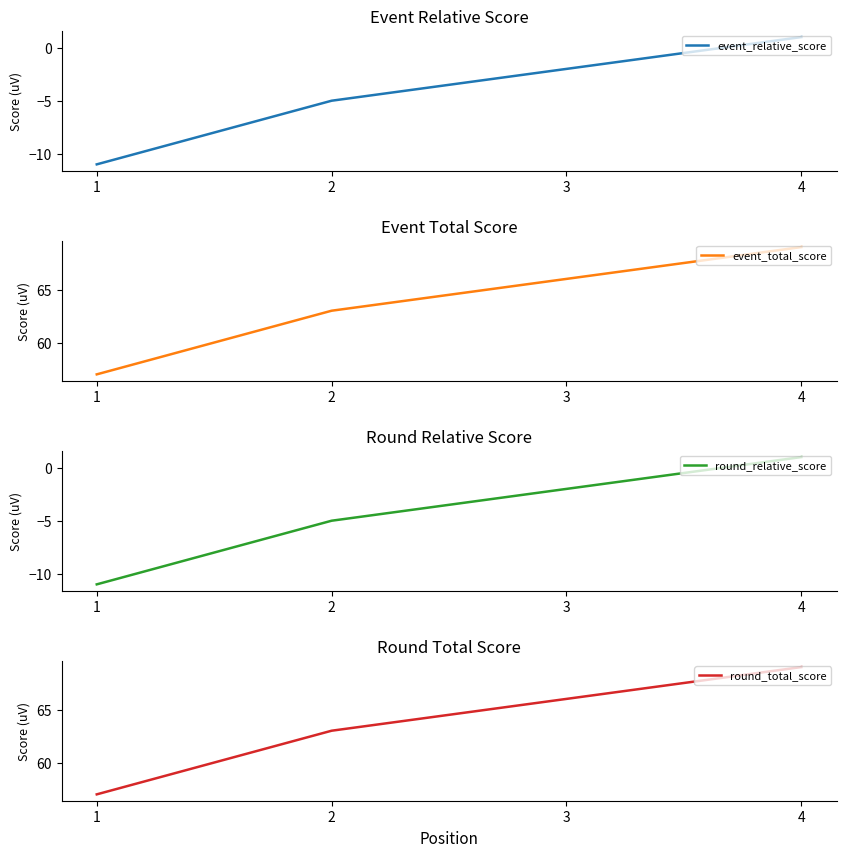

What is the sum of all round_total_score values?

255